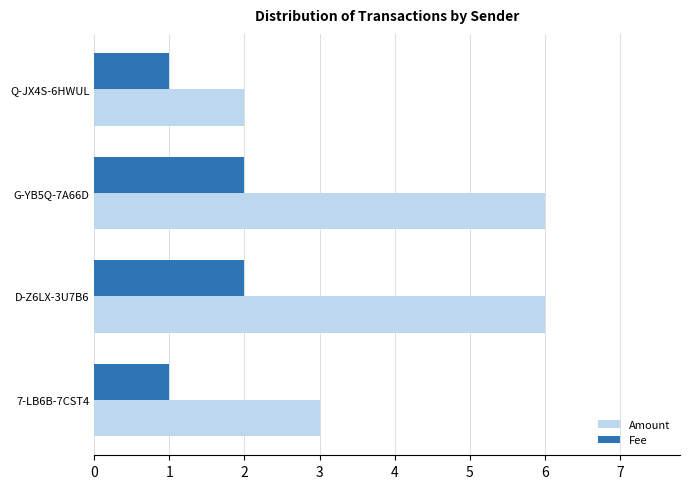

Which series has the largest range (max minus min)?

Amount